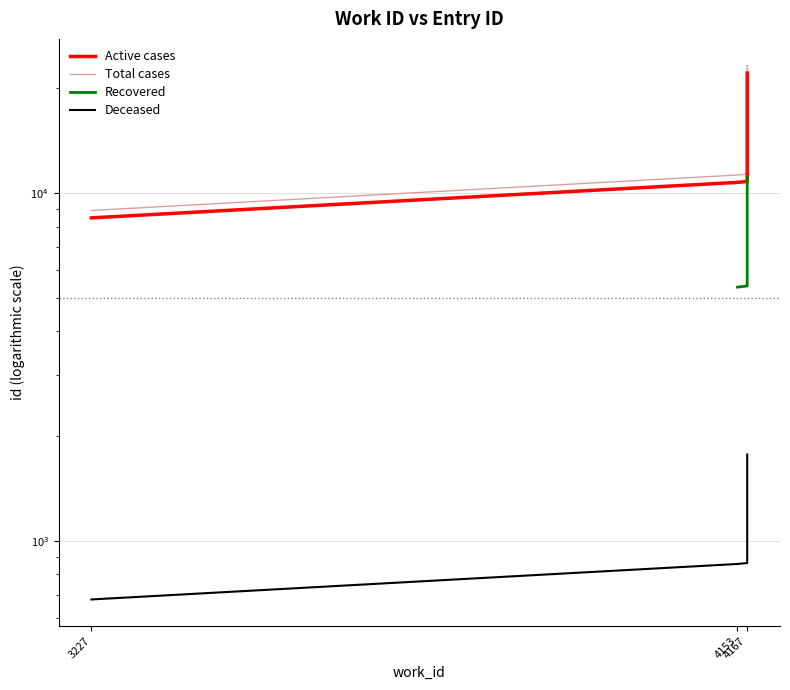

Read the value at 4167, to the nearest 100.

10800